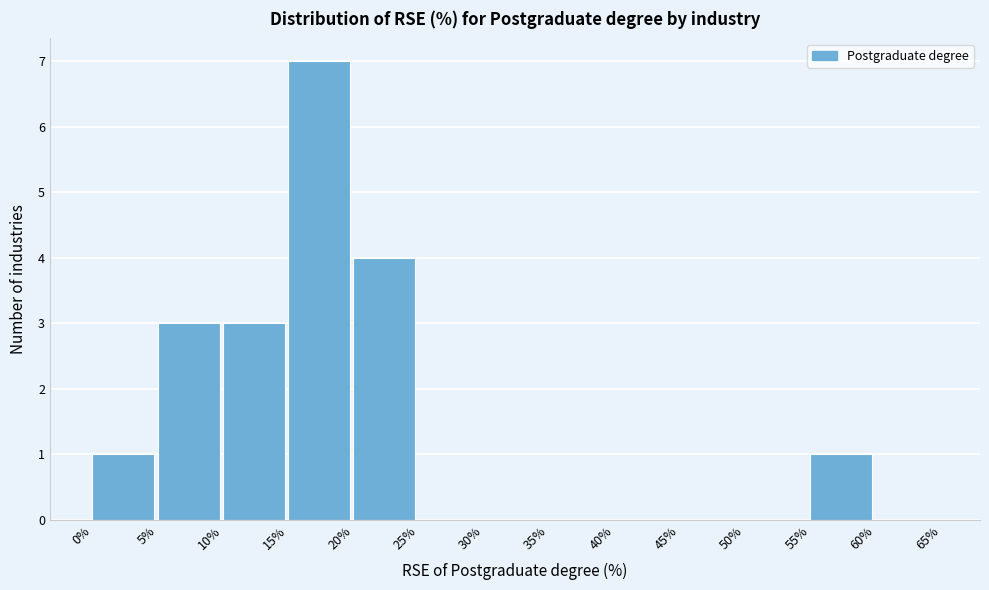

Which range on the x-axis has the tallest bar?

15% to 20%